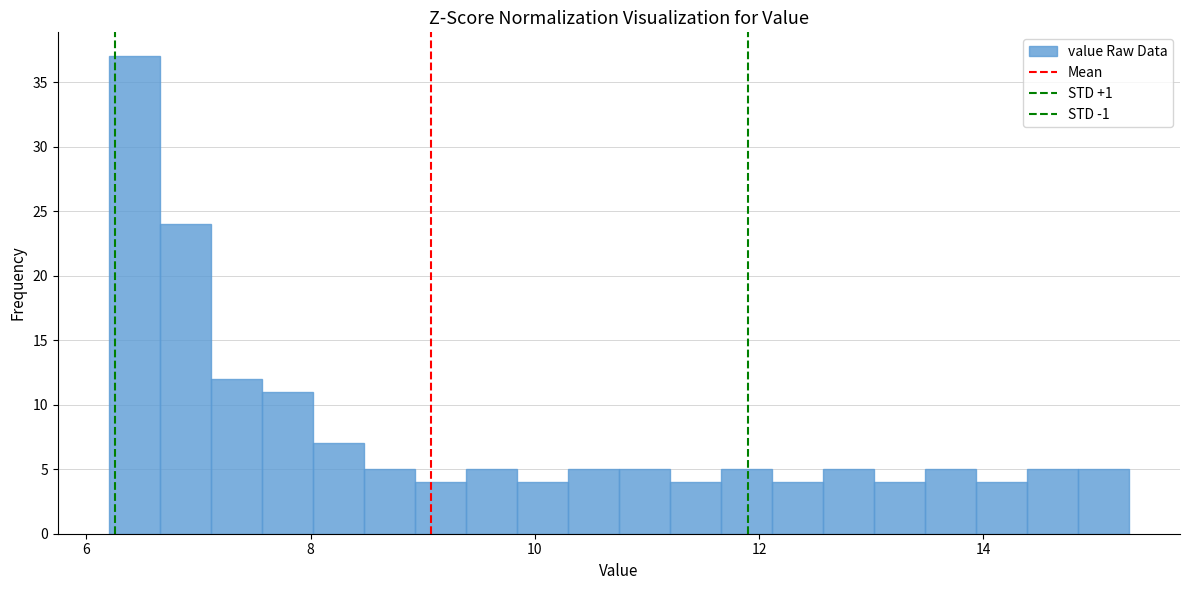

Read against the x-axis, roughly where is the centre of the tallest bar?

6.4